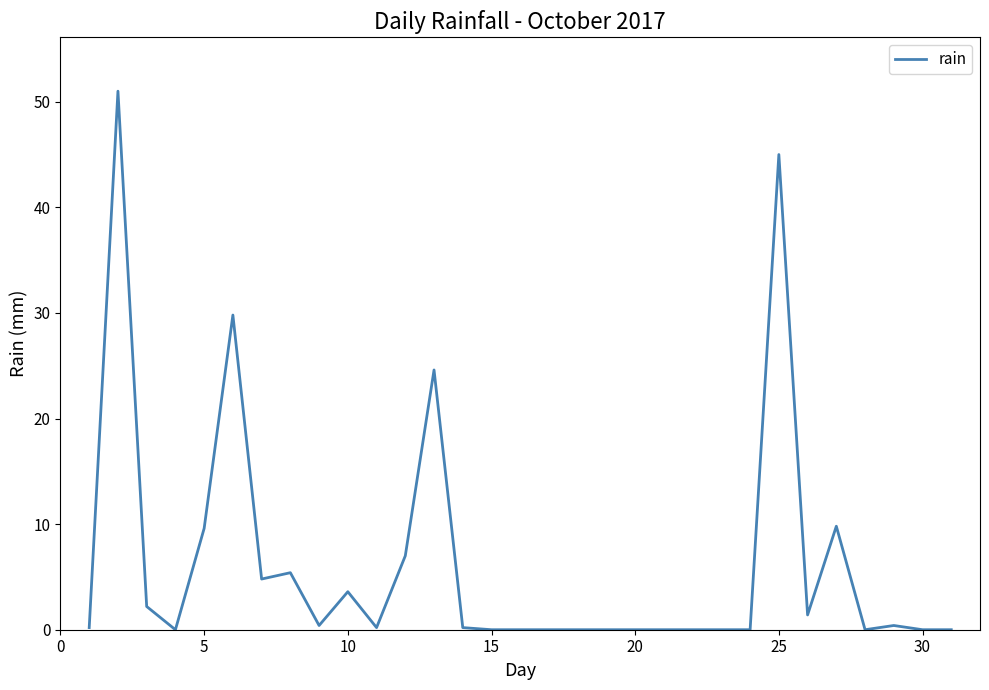

How many distinct data groups are displayed?

1